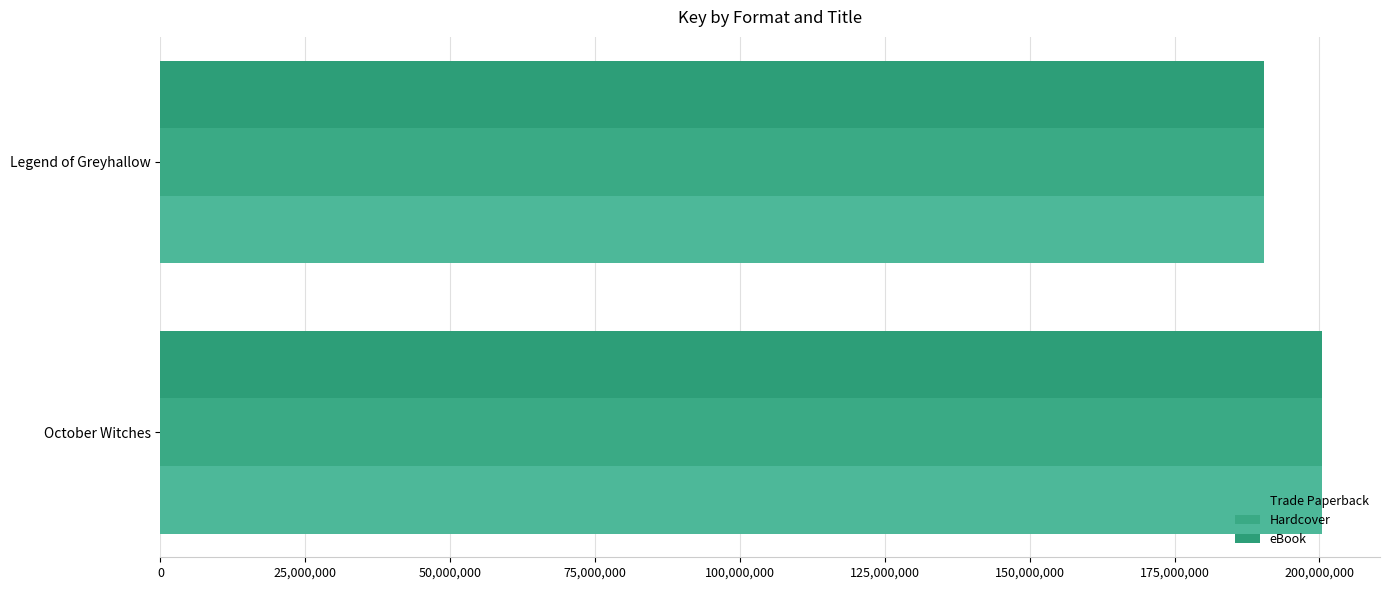

Reading right to left, extract all data points from this chart.

Trade Paperback: 190493842	200442403
Hardcover: 190493842	200442403
eBook: 190493842	200442403